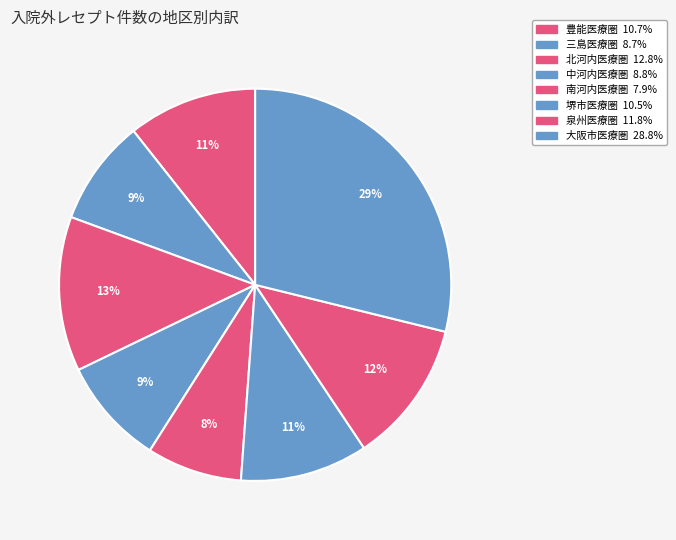

The 豊能医療圏 slice represents 25% of the pie. True or false?

False